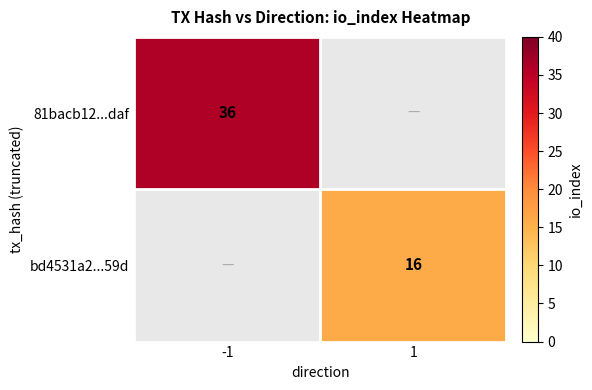

The bd4531a2...59d series shows 16 at 1. True or false?

True